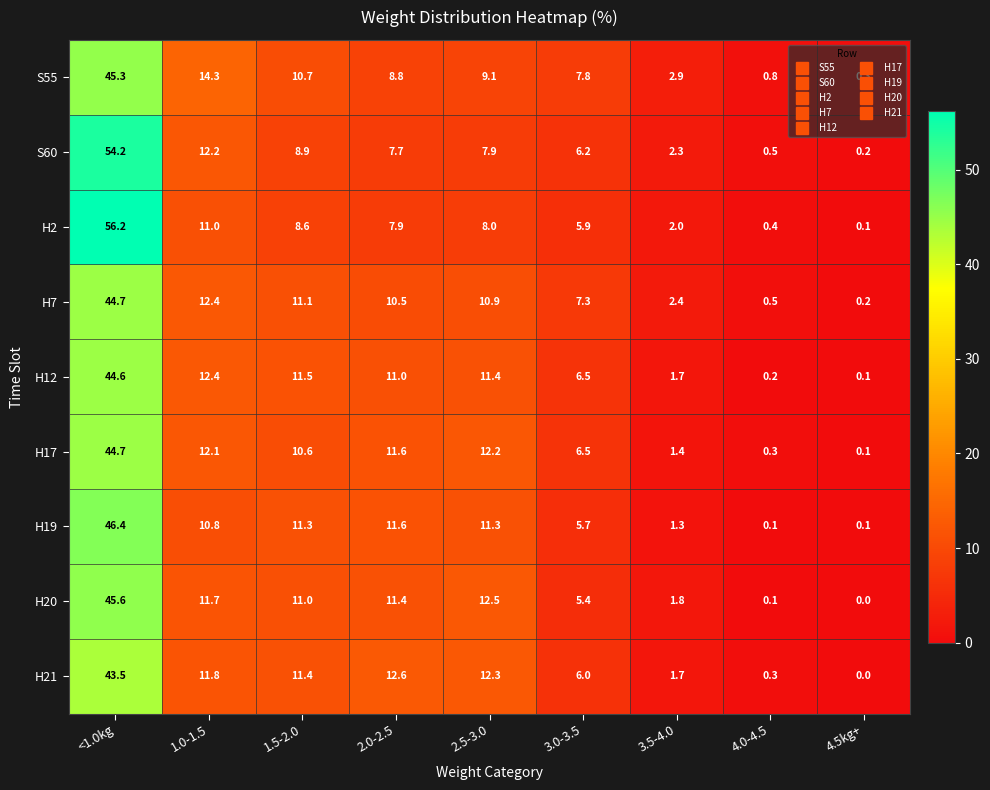

What is the sum of all H19 values?

98.6